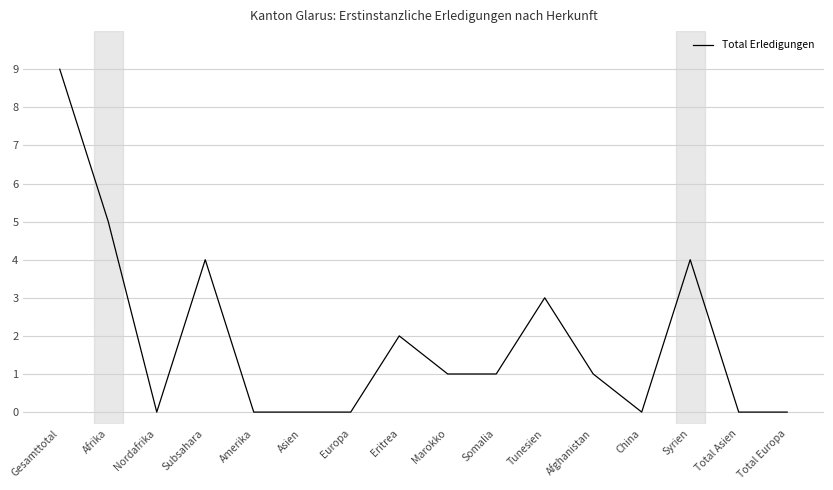

The value at Total Asien is -5. True or false?

False